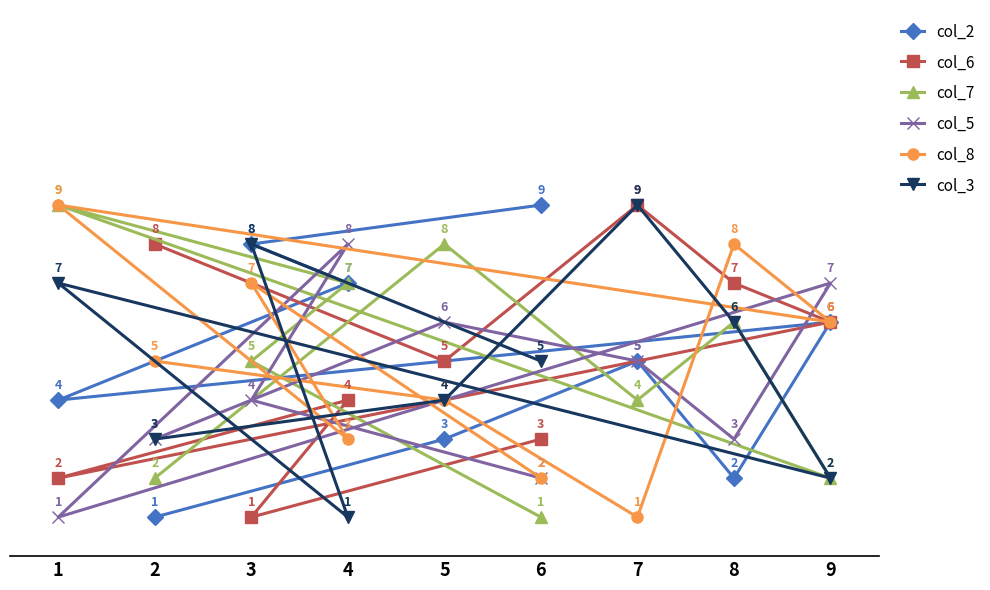

Does the chart display data point markers on the line(s)?

Yes